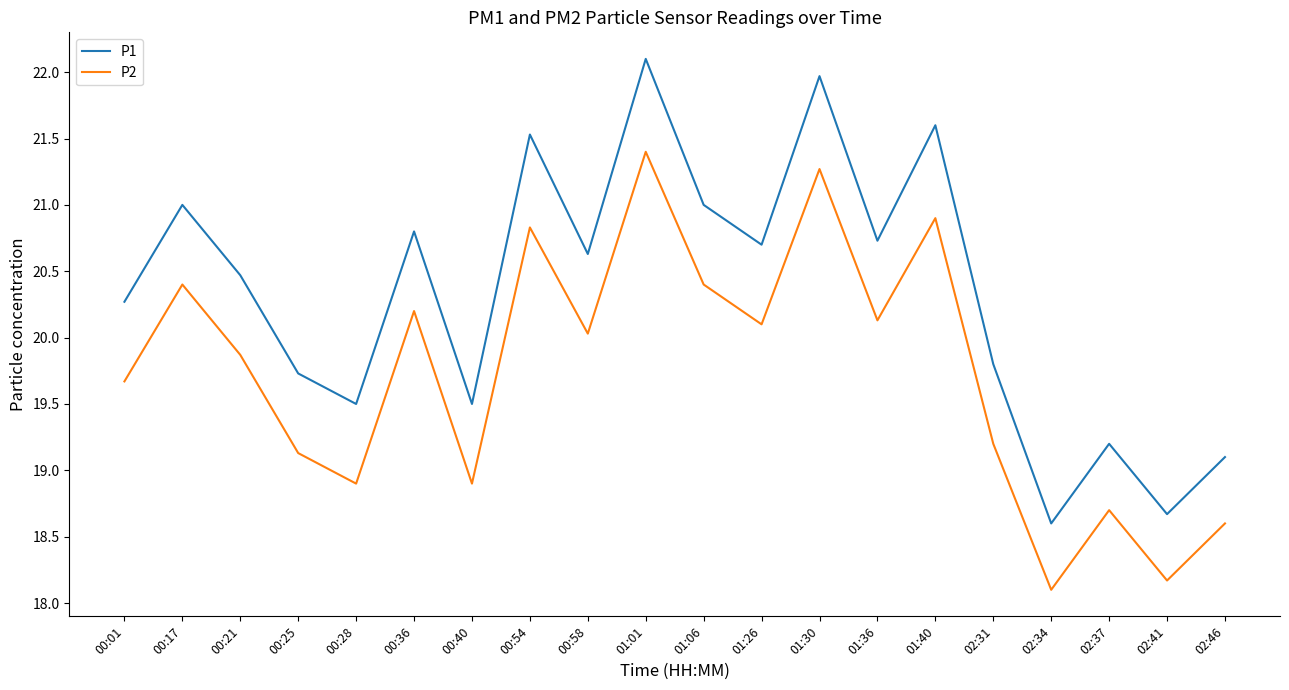

True or false: P2 and P1 intersect in this chart.

False